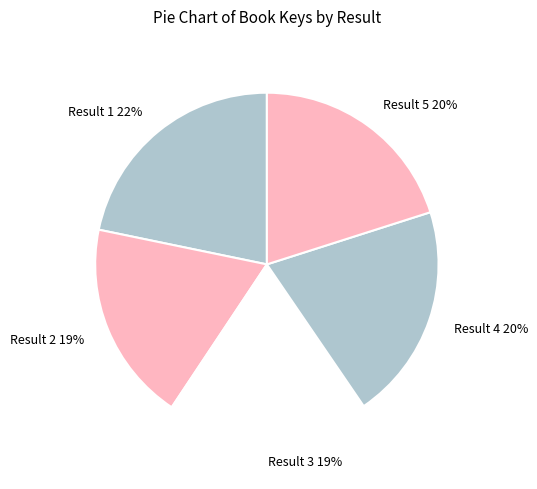

To the nearest percent, what is the difference between the largest and smallest slice percentages?

3%